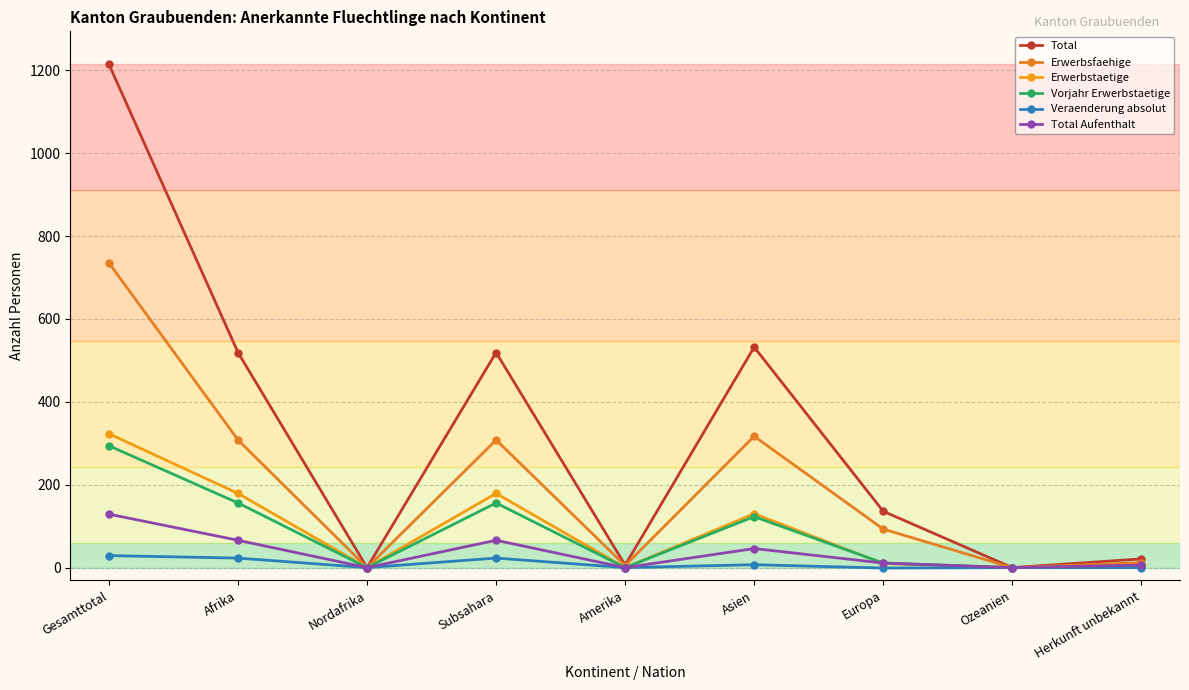

List the labels in order of Erwerbstaetige value, largest first.

Gesamttotal, Afrika, Subsahara, Asien, Europa, Herkunft unbekannt, Nordafrika, Amerika, Ozeanien